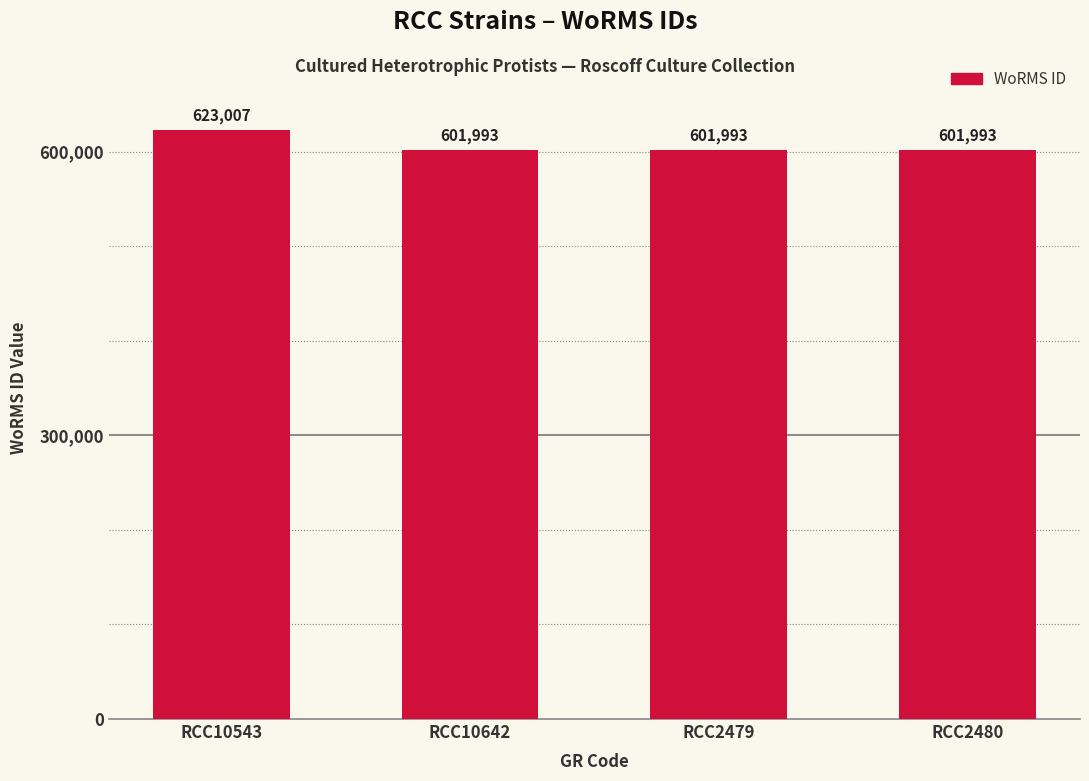

What is the smallest value displayed?

601993